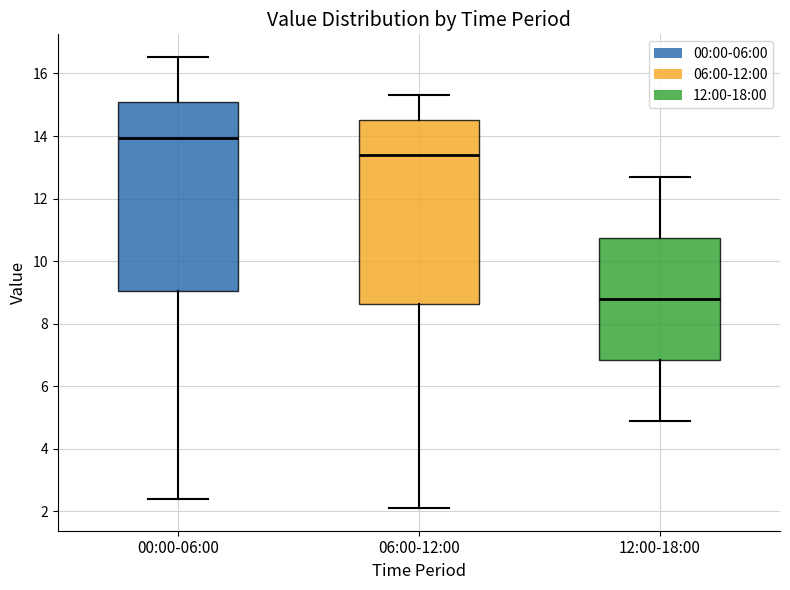

Reading left to right, read every box against the y-axis: the position of its median line, the range the box covers, and the ends of its whiskers. The values are not printed on the chart, so give them approximately, as read against the axis.

00:00-06:00: median 14.0, box 9.0 to 15.2, whiskers 2.4 to 16.6
06:00-12:00: median 13.4, box 8.6 to 14.6, whiskers 2.2 to 15.4
12:00-18:00: median 8.8, box 6.8 to 10.8, whiskers 5.0 to 12.8